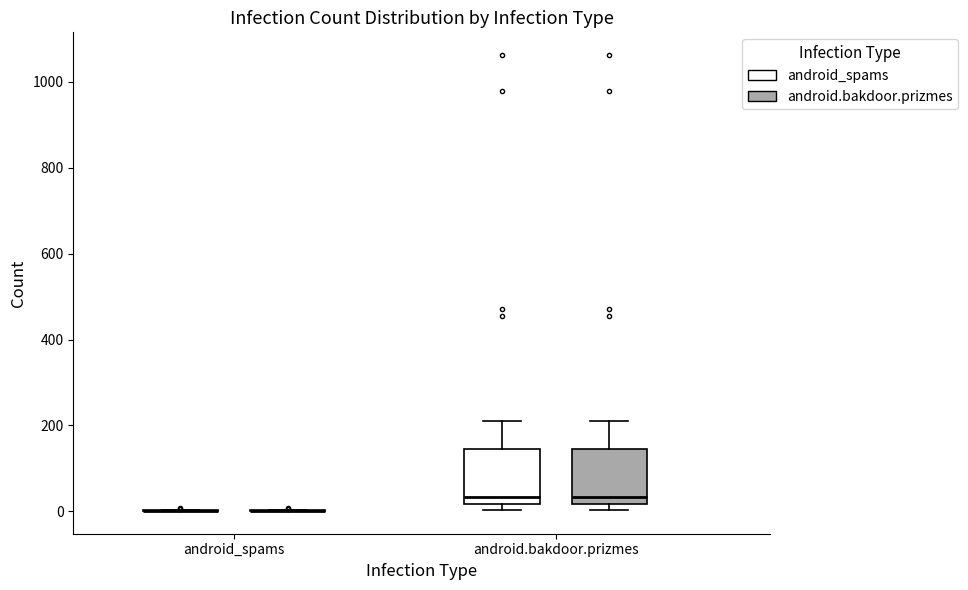

Where does the upper whisker of the box for android.bakdoor.prizmes (android.bakdoor.prizmes) end on the y-axis? The values are not printed on the chart, so give them approximately, as read against the axis.

220